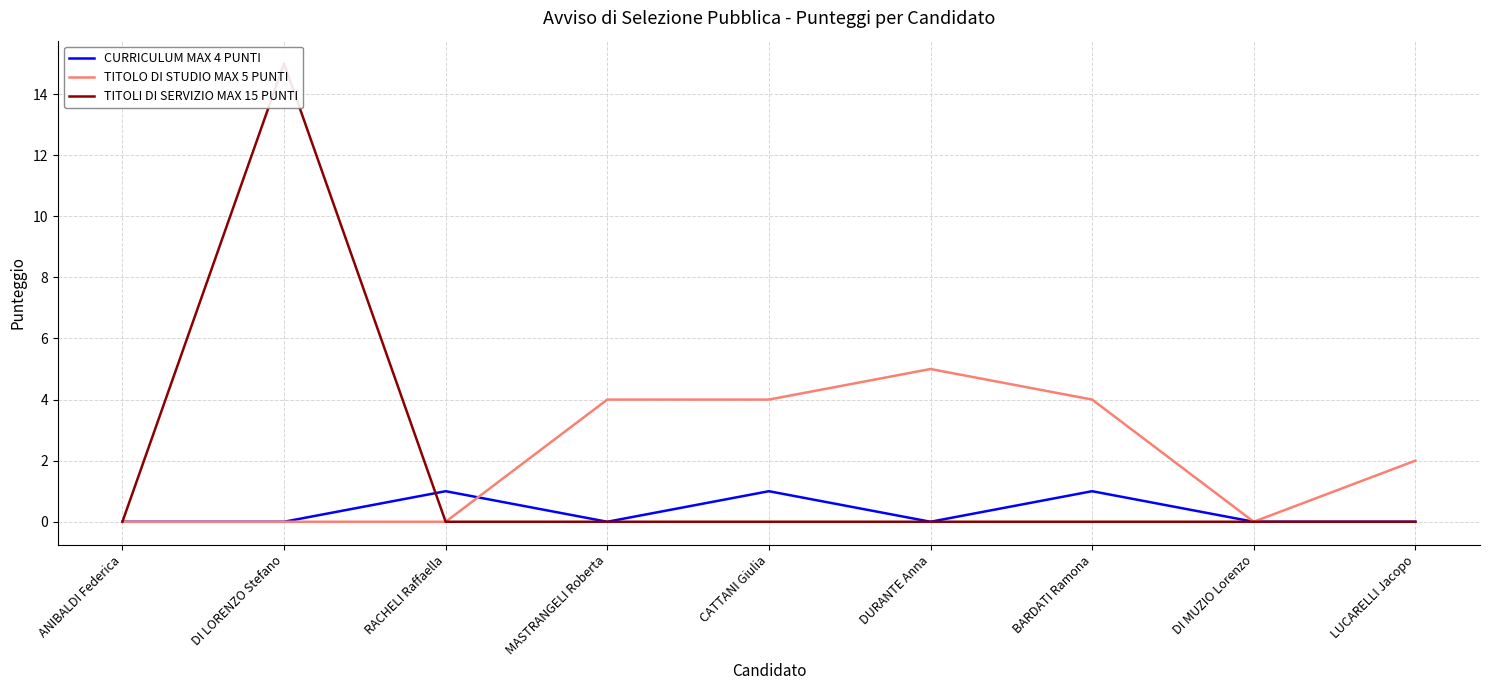

Where is the first local maximum for TITOLI DI SERVIZIO MAX 15 PUNTI?

DI LORENZO Stefano